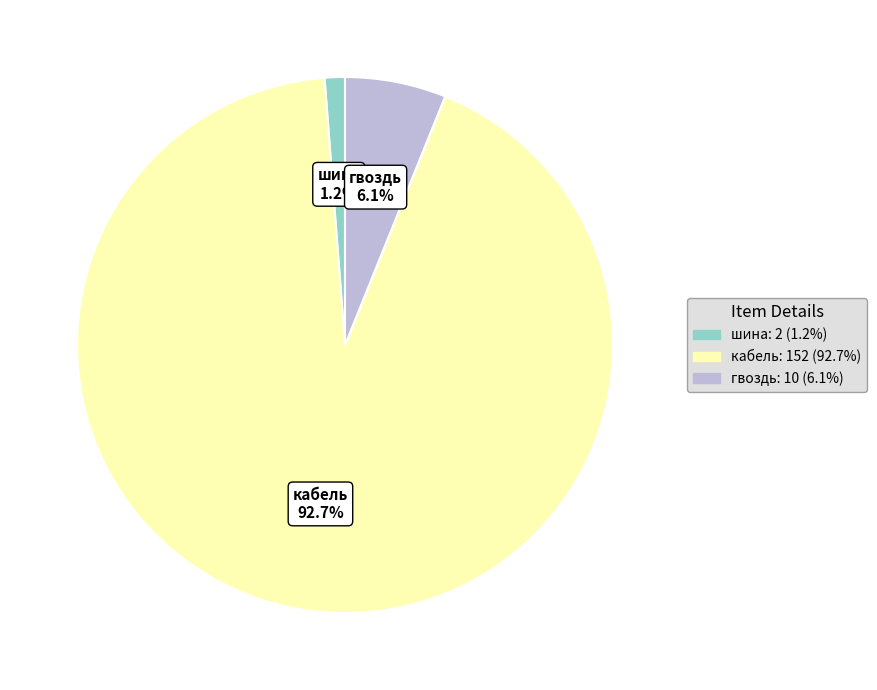

What percentage is the гвоздь slice, to the nearest percent?

6%